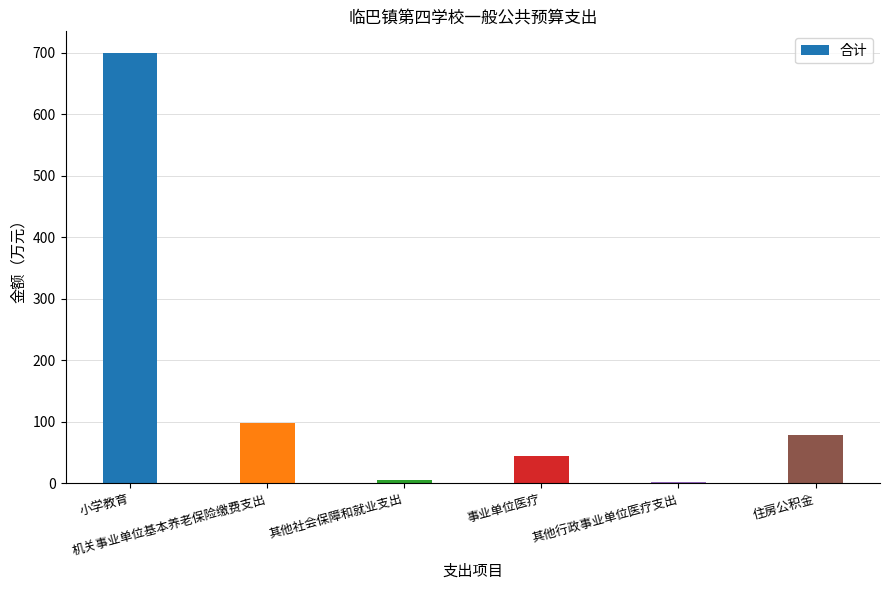

Approximately how many times larger is the value at 住房公积金 compared to 小学教育?

0.1